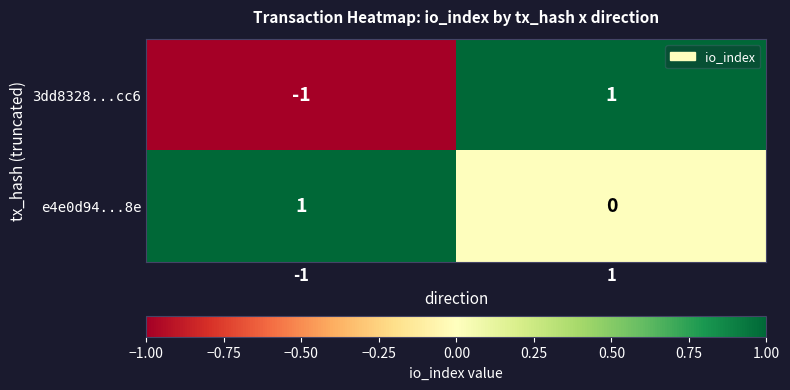

Rank the categories by 3dd8328...cc6 value from lowest to highest.

-1, 1